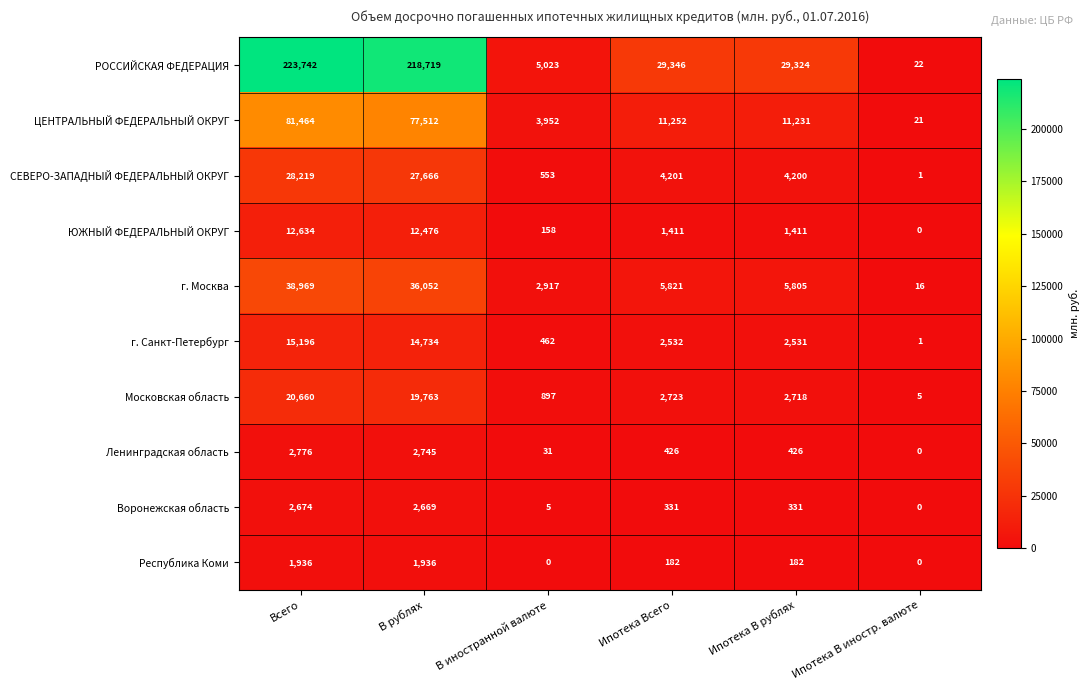

What is the difference between the maximum and second lowest values in the РОССИЙСКАЯ ФЕДЕРАЦИЯ series?

218719